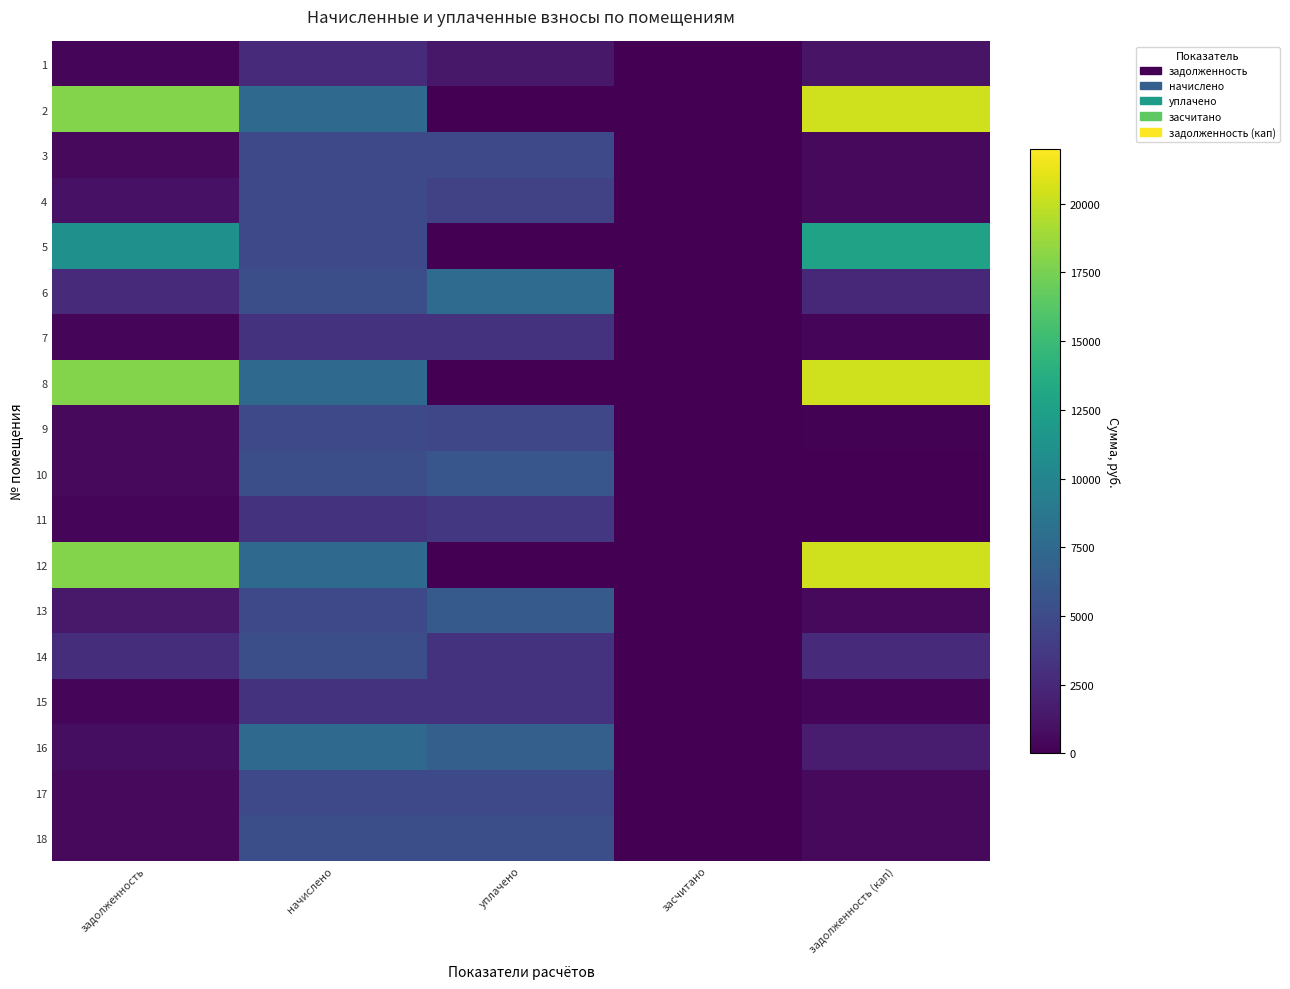

What is the total value across all series at начислено?

92528.4